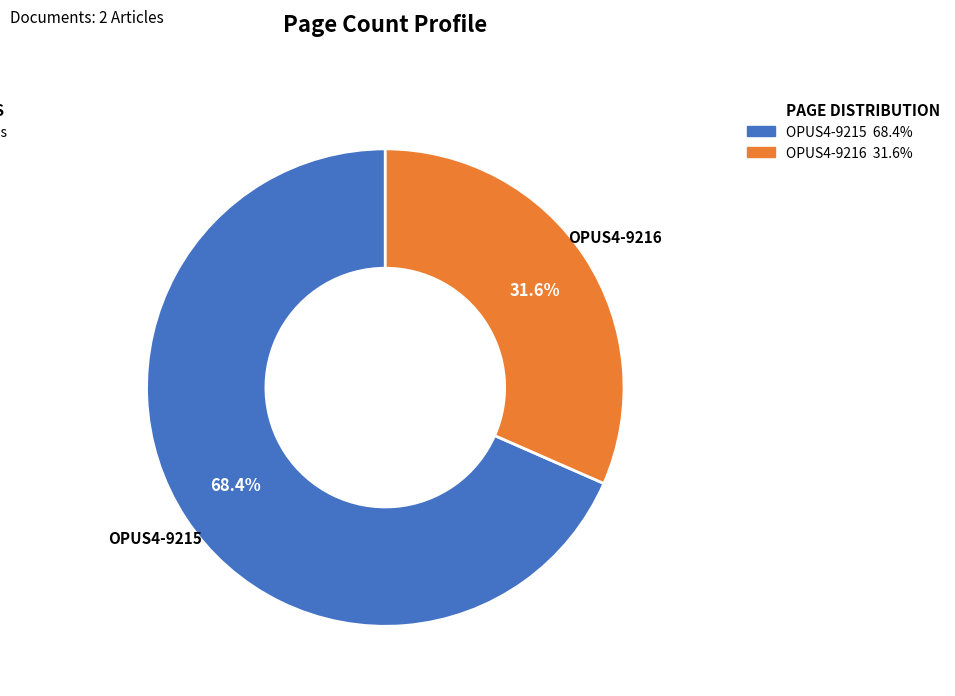

Is there a majority slice in this chart?

Yes